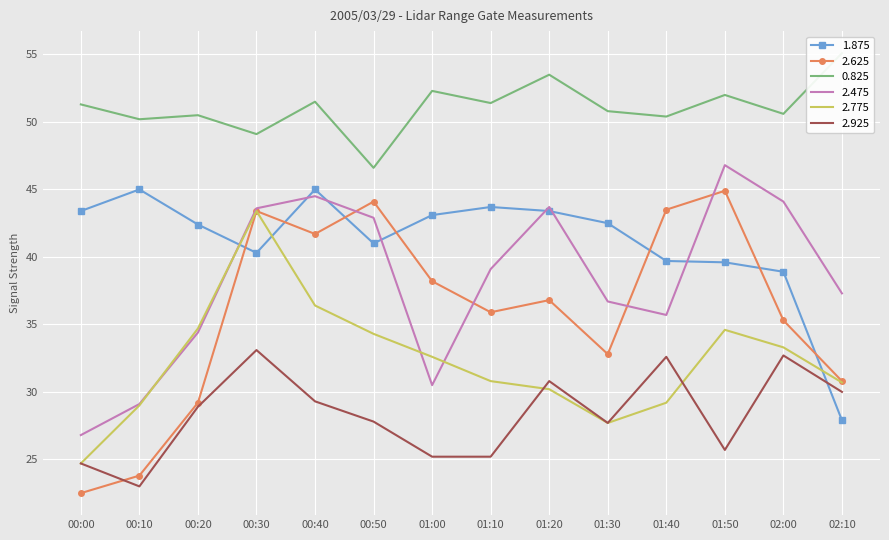

What position from the left is 00:30?

4